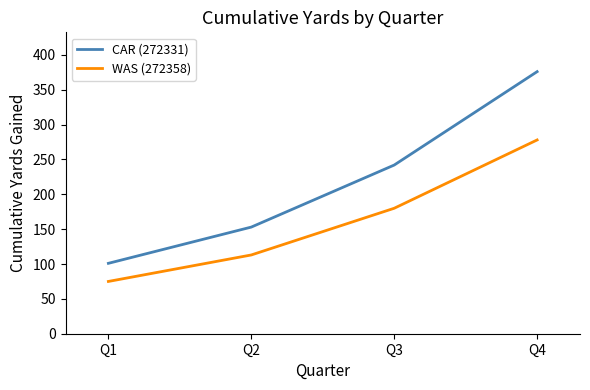

Where is WAS (272358) nearest to the value 176?

Q3